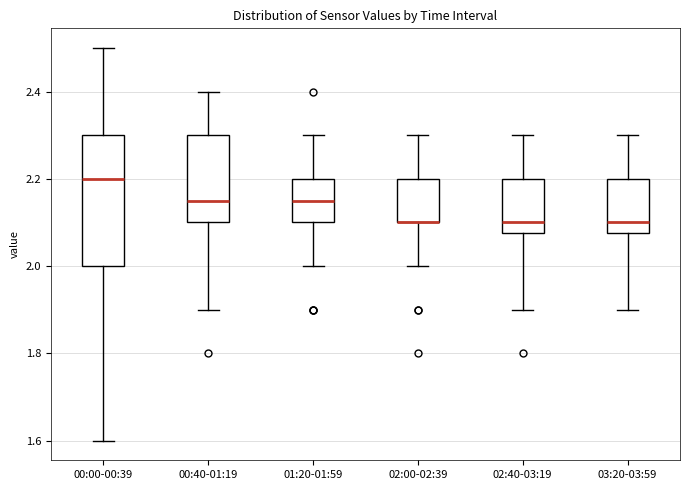

Where does the median line of the box for 01:20-01:59 sit on the y-axis? The values are not printed on the chart, so give them approximately, as read against the axis.

2.16